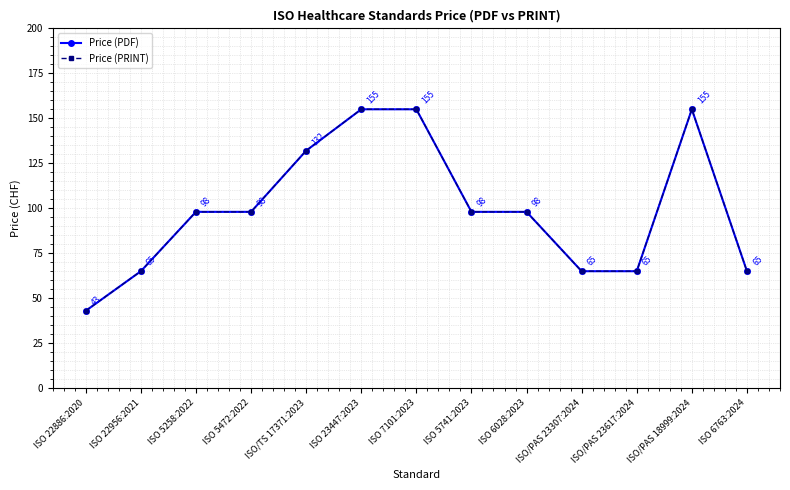

Reading left to right, extract all data points from this chart.

Price (PDF): 43	65	98	98	132	155	155	98	98	65	65	155	65
Price (PRINT): 43	65	98	98	132	155	155	98	98	65	65	155	65